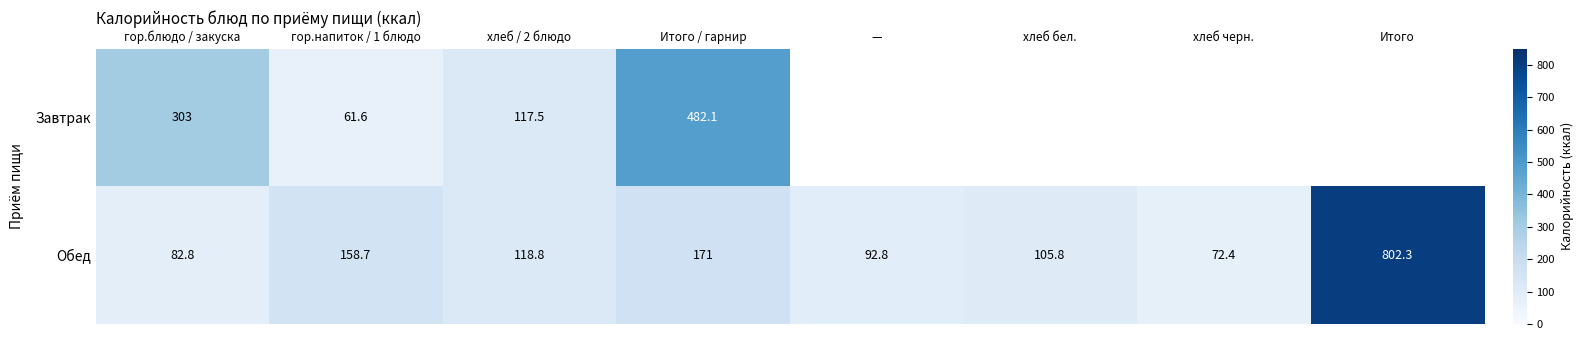

The Обед series shows 85.1 at Итого / гарнир. True or false?

False